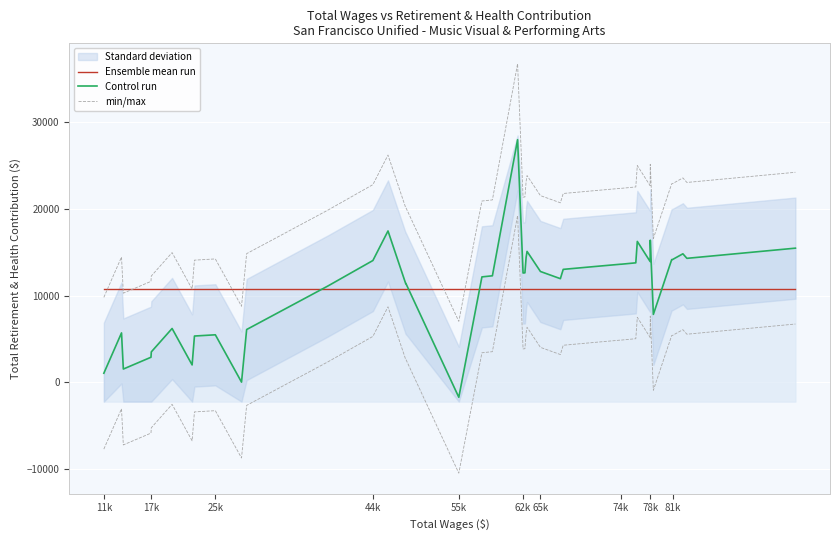

Which series has the largest total across all categories?

min/max